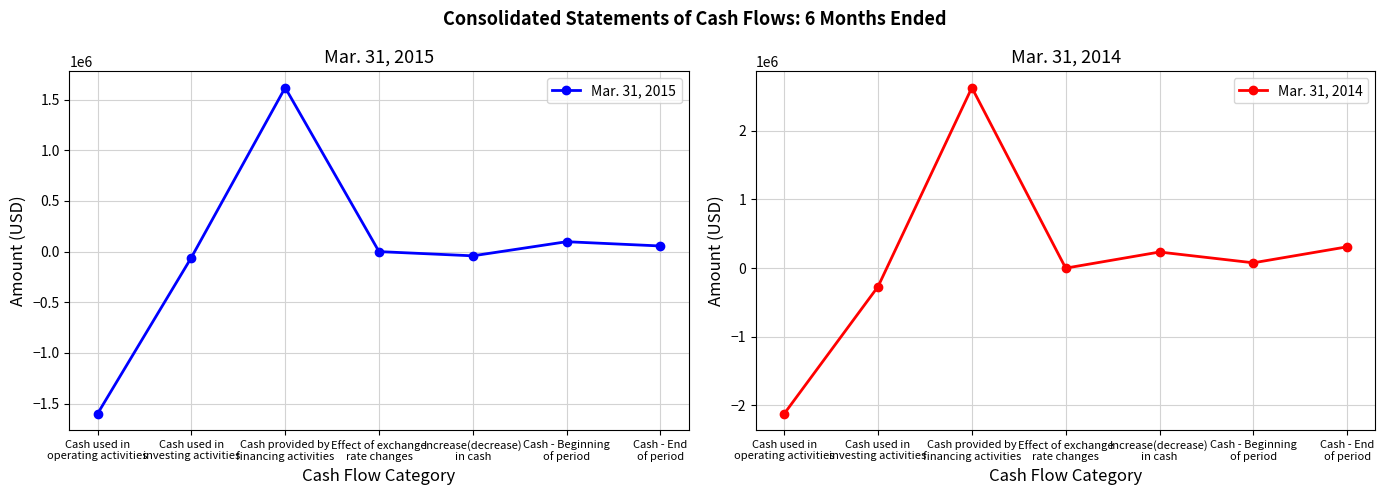

How many lines are shown in the chart?

2